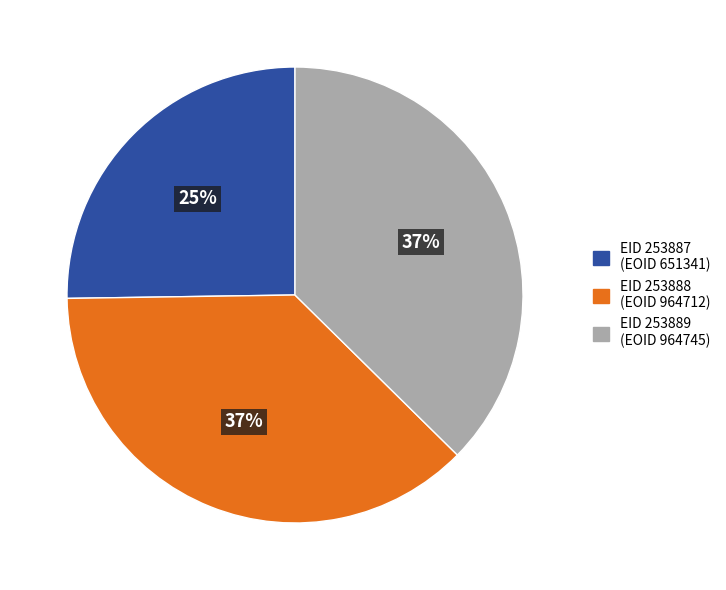

What is the smallest slice in the pie chart?

EID 253887 (EOID 651341)